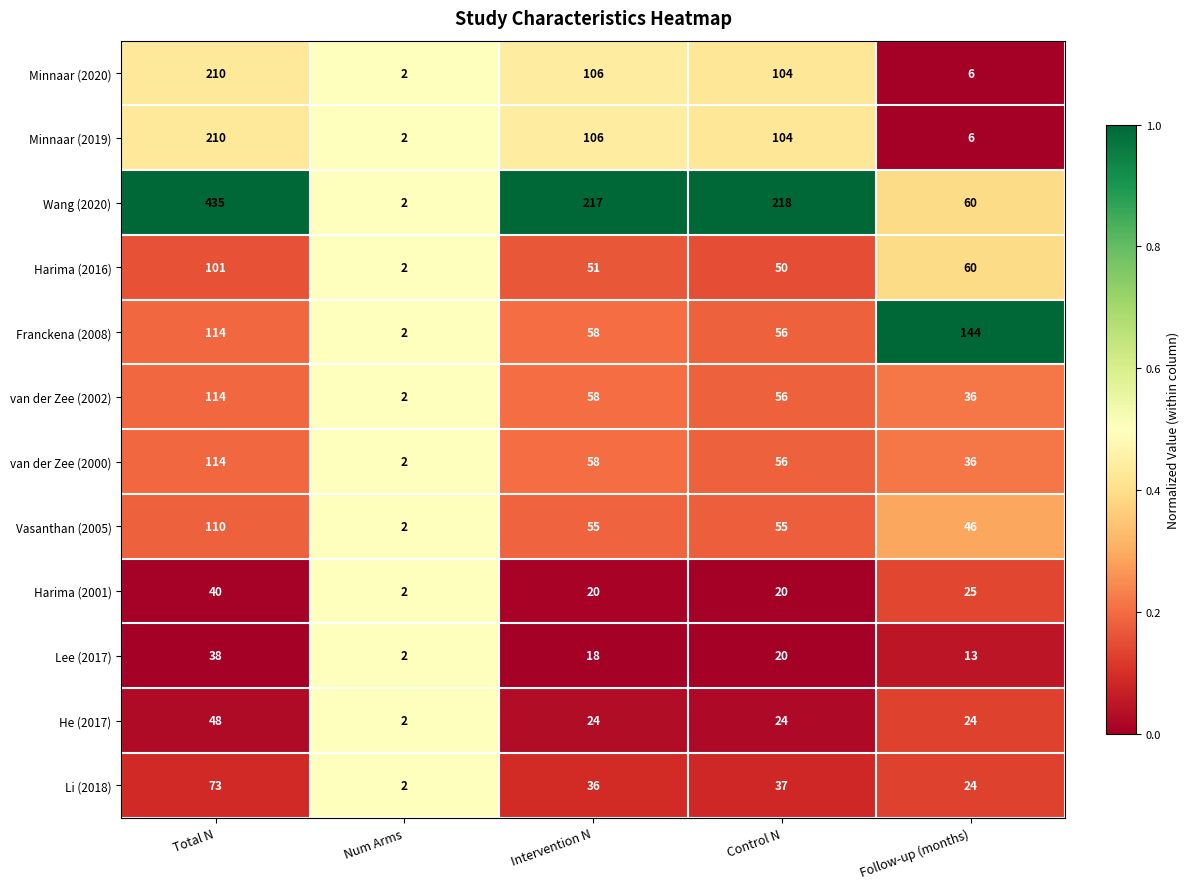

At which category does the chart reach its minimum across all series?

Num Arms